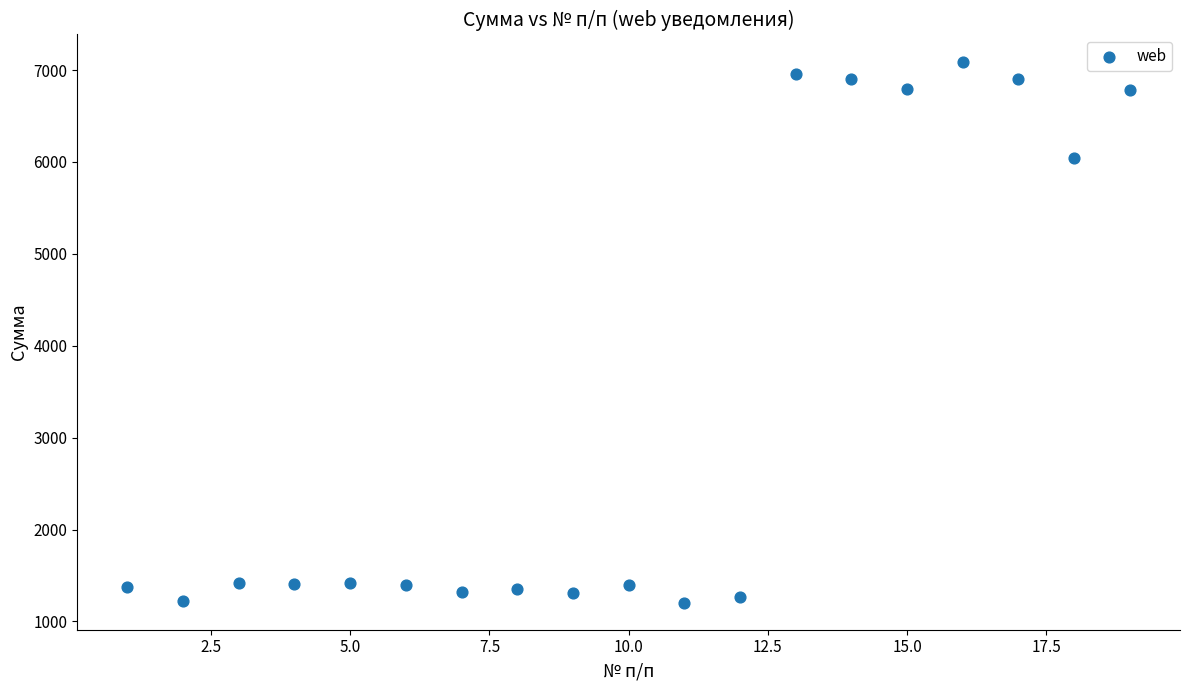

What is the range of X values (max minus min)?

18.0